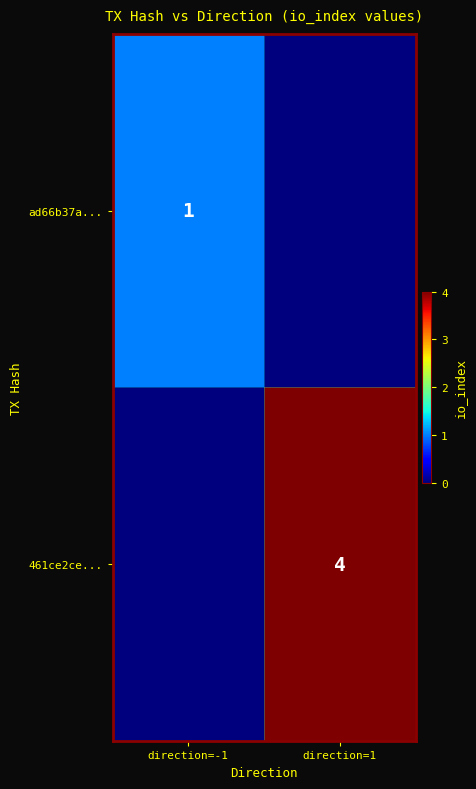

True or false: 461ce2ce... has a value of 4 at direction=1.

True